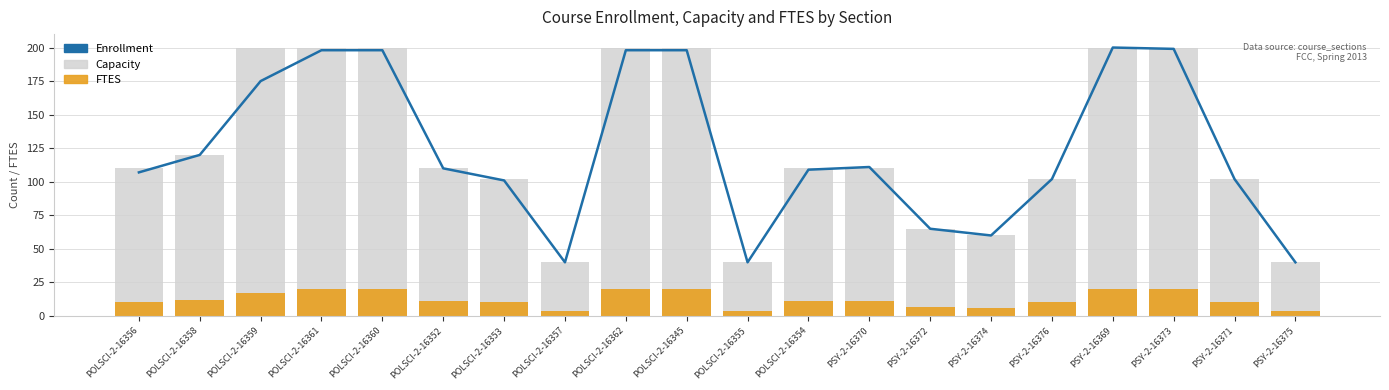

Which has a higher value, POLSCI-2-16352 or POLSCI-2-16356?

POLSCI-2-16352